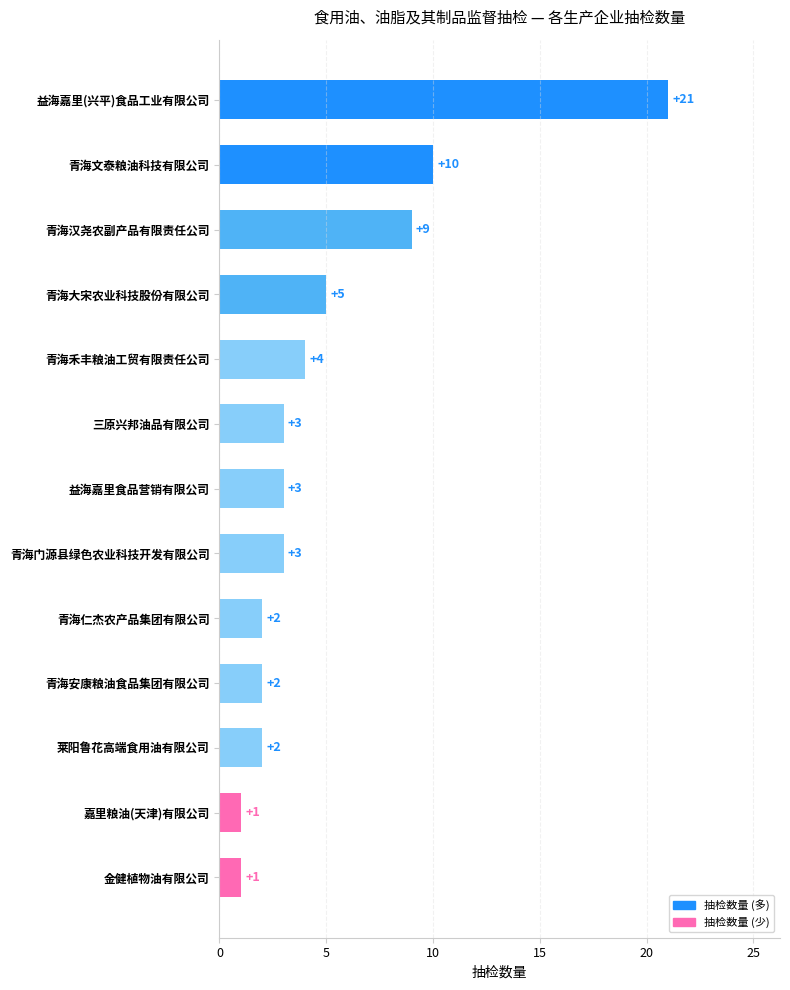

What is the difference between the maximum and second lowest values?

20